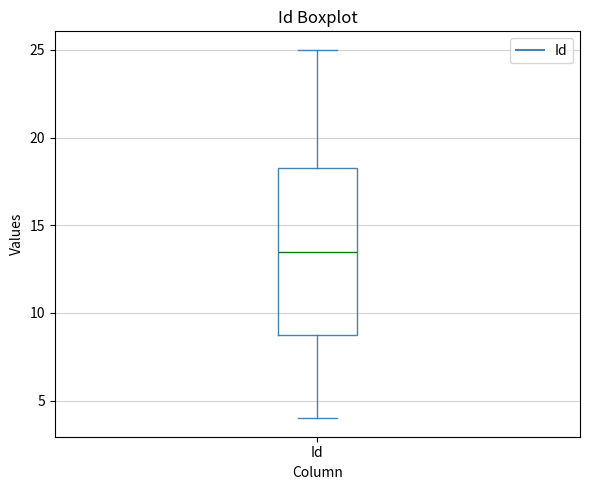

Transcribe this box plot: give where the median line is, the range the box spans, and where the two whiskers end, as read against the y-axis. The values are not printed on the chart, so give them approximately, as read against the axis.

median 13.5, box 9.0 to 18.5, whiskers 4.0 to 25.0